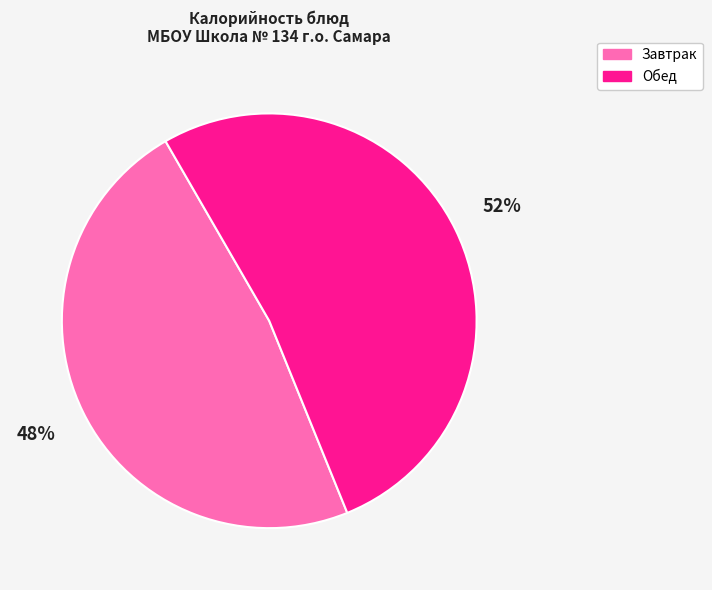

To the nearest percent, what is the average slice percentage?

50%